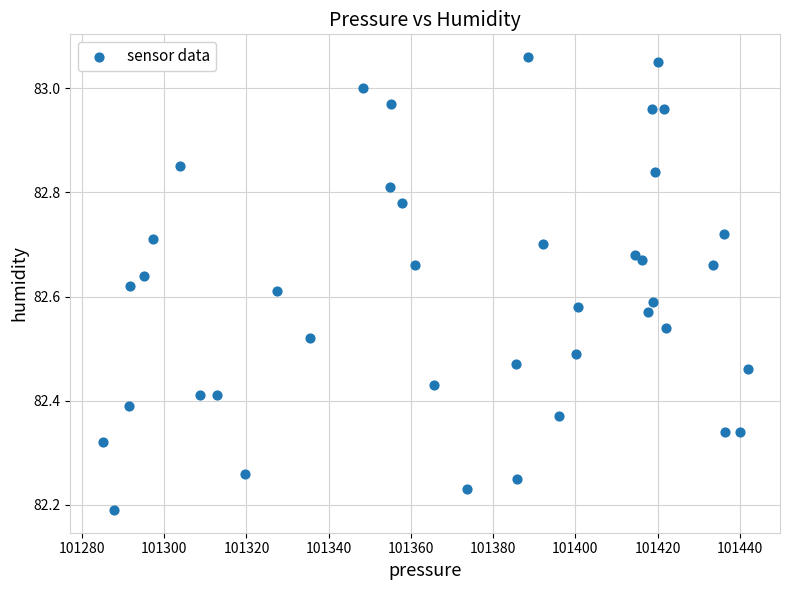

What is the range of Y values (max minus min)?

0.9